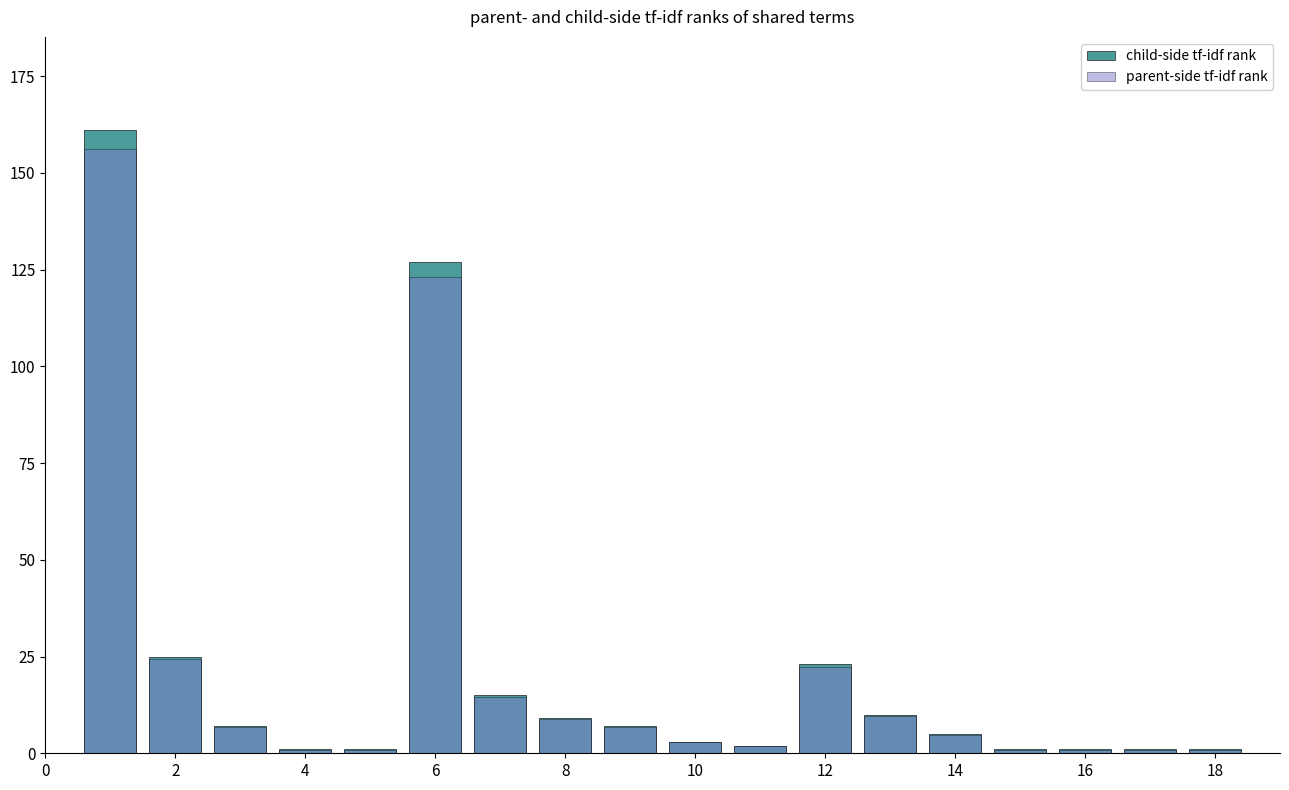

List the series in order of their peak value, lowest first.

parent-side tf-idf rank, child-side tf-idf rank